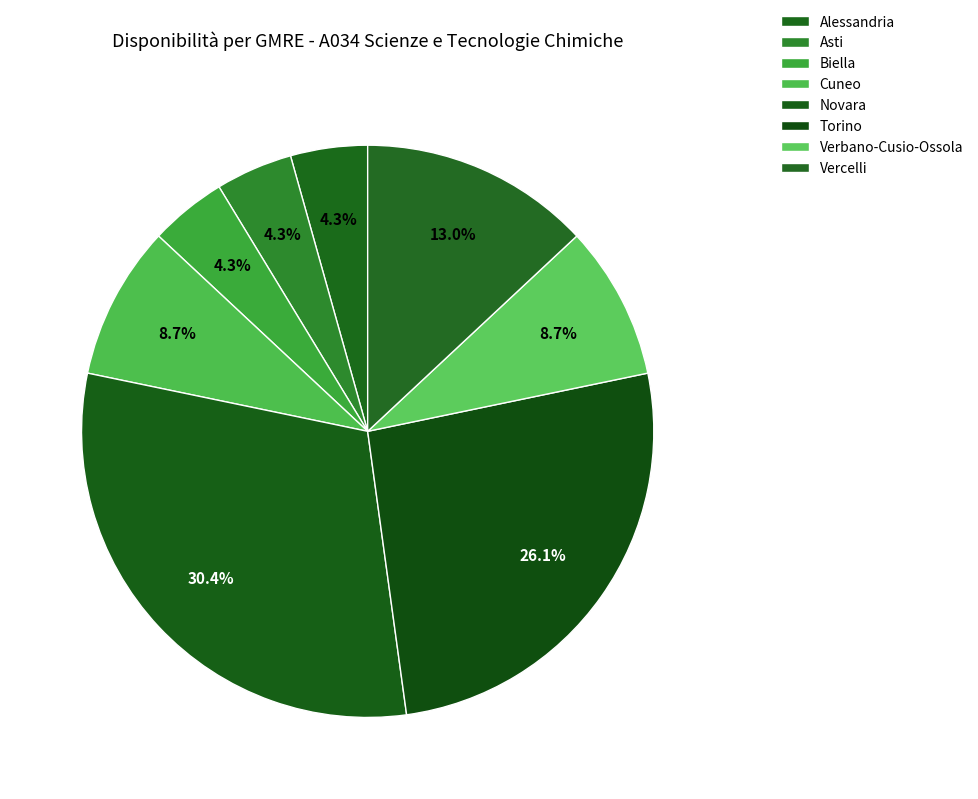

To the nearest percent, what is the combined percentage of Vercelli and Alessandria?

17%